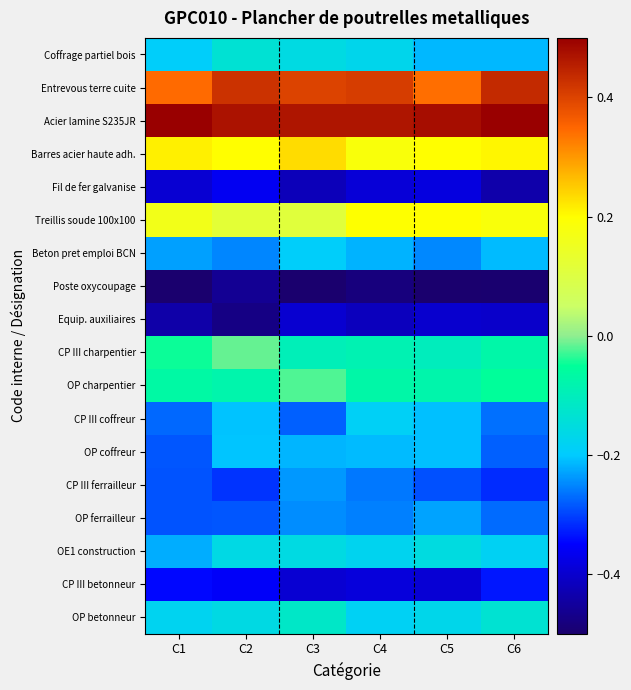

Between C3 and C6, which is larger?

C3